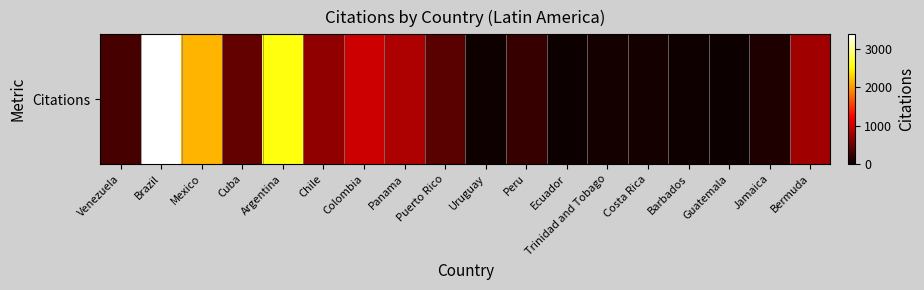

Which label corresponds to the smallest value in the chart?

Guatemala